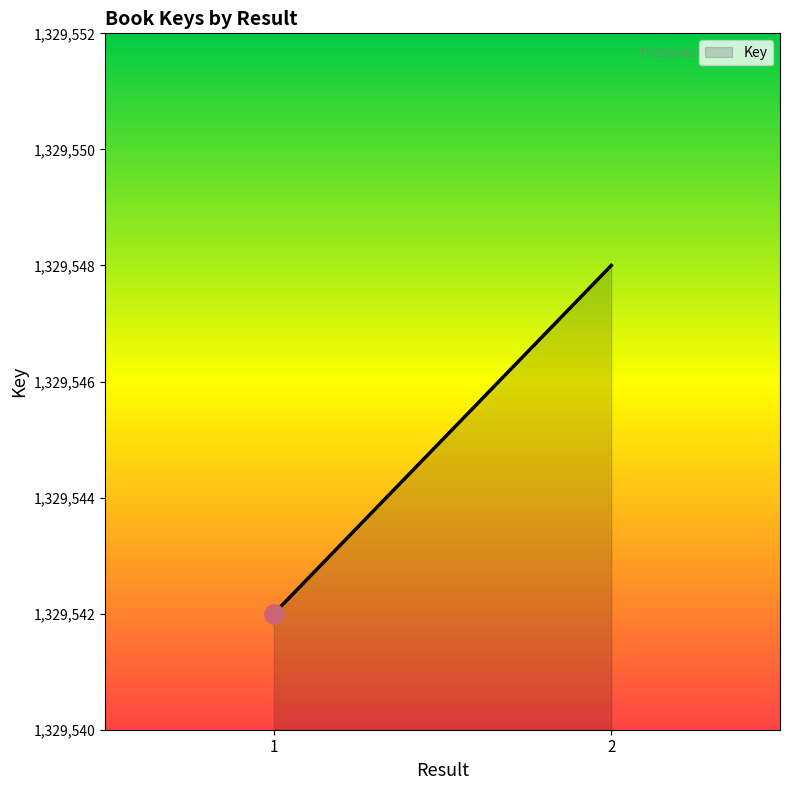

Does the chart display data point markers on the line(s)?

No